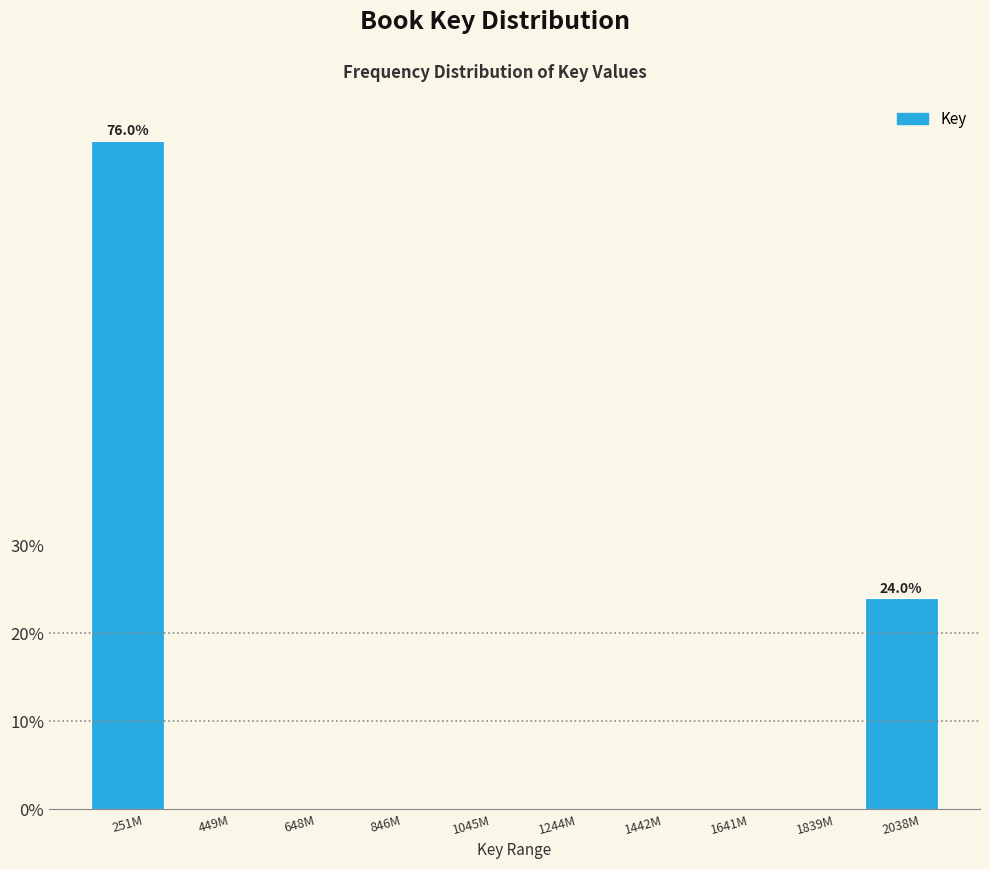

Reading left to right, what are all the values shown in this chart?

251M=76	449M=0	648M=0	846M=0	1045M=0	1244M=0	1442M=0	1641M=0	1839M=0	2038M=24